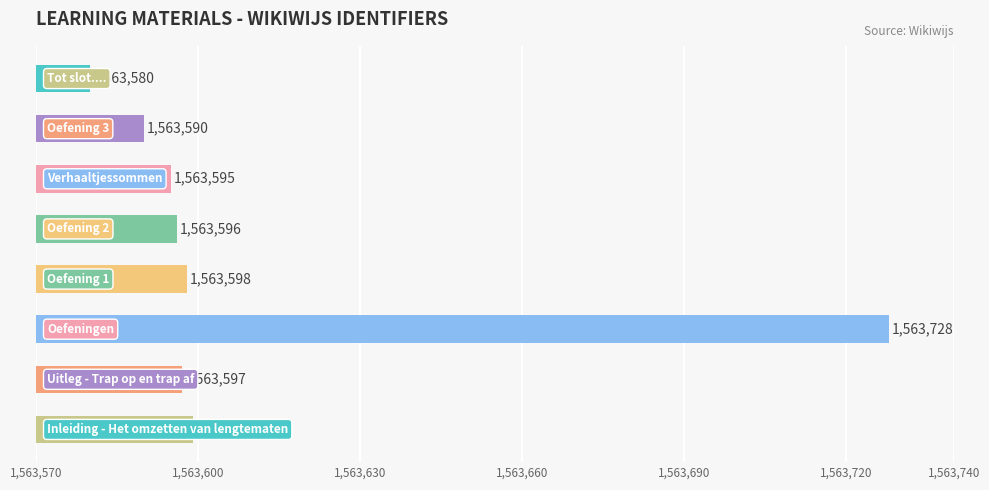

Reading top to bottom, transcribe all the data shown in this chart.

1563580	1563590	1563595	1563596	1563598	1563728	1563597	1563599